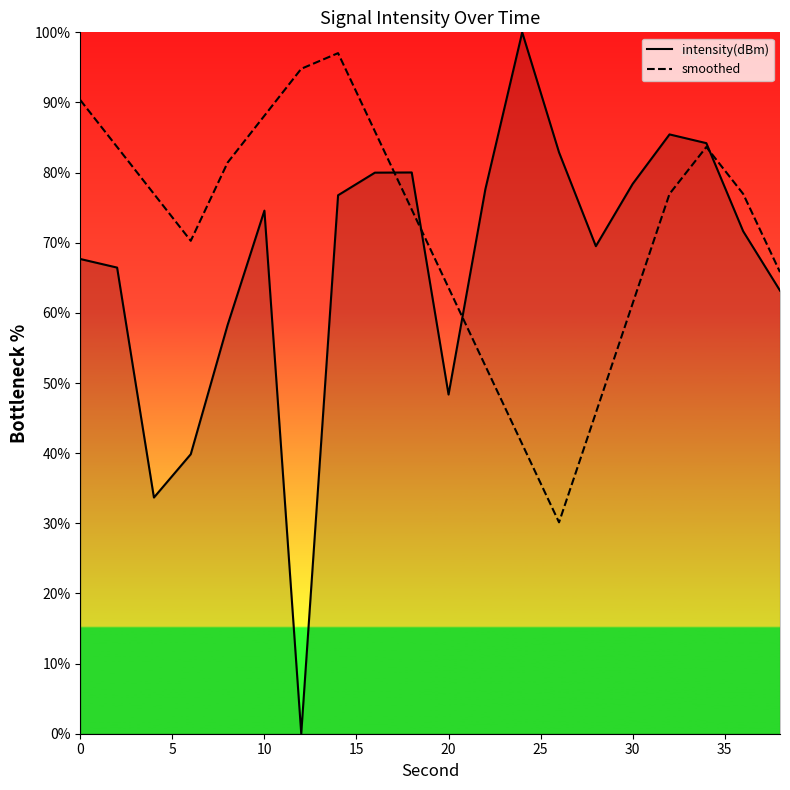

Reading right to left, list all the values displayed in this chart.

intensity(dBm): 63.2	71.6	84.2	85.4	78.4	69.5	82.9	100.0	77.6	48.4	80.0	80.0	76.8	0.0	74.6	58.3	39.9	33.7	66.5	67.7
smoothed: 65.8	77.0	83.7	77.0	61.4	45.7	30.1	41.3	52.4	63.6	74.7	85.9	97.0	94.8	88.1	81.4	70.3	77.0	83.7	90.3